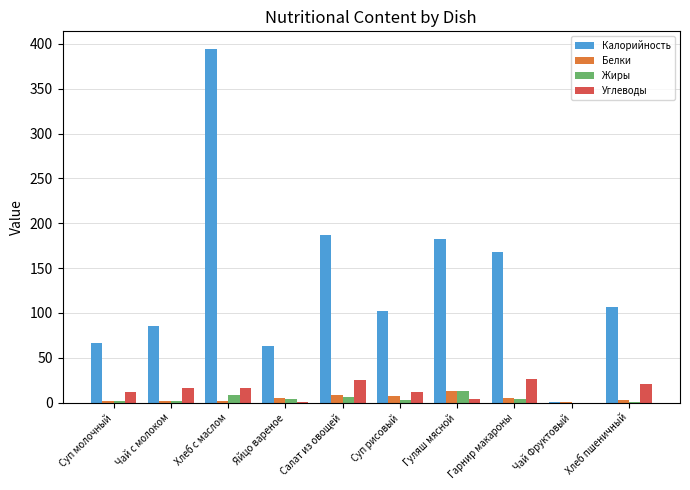

Which series has the largest total across all categories?

Калорийность